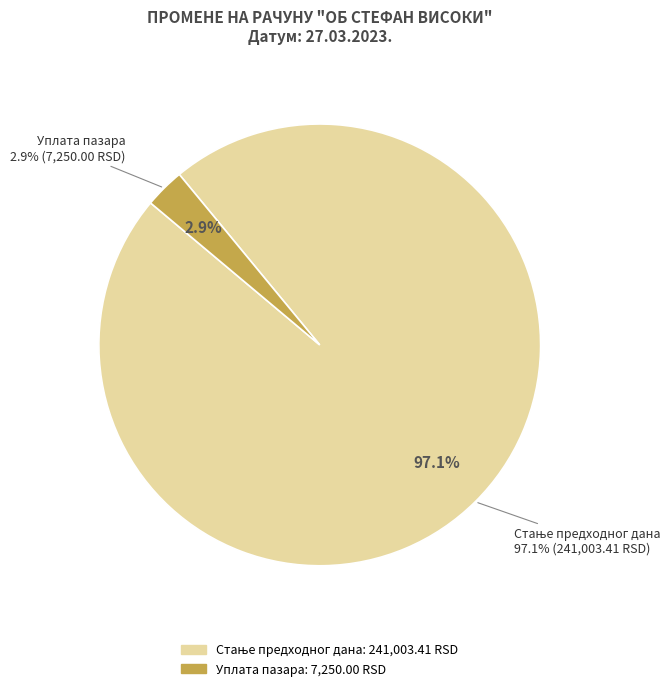

Which has a higher value, Стање предходног дана or Уплата пазара?

Стање предходног дана